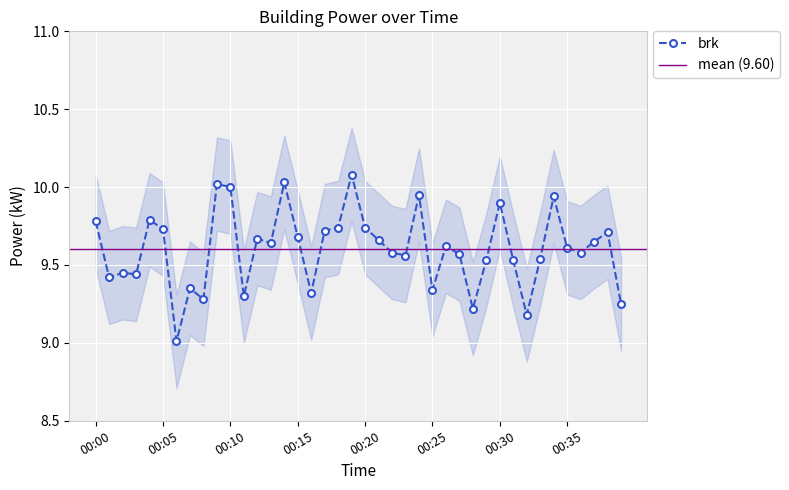

Reading left to right, list all the values displayed in this chart.

00:00=9.8	00:01=9.4	00:02=9.4	00:03=9.4	00:04=9.8	00:05=9.7	00:06=9.0	00:07=9.3	00:08=9.3	00:09=10.0	00:10=10.0	00:11=9.3	00:12=9.7	00:13=9.6	00:14=10.0	00:15=9.7	00:16=9.3	00:17=9.7	00:18=9.7	00:19=10.1	00:20=9.7	00:21=9.7	00:22=9.6	00:23=9.6	00:24=9.9	00:25=9.3	00:26=9.6	00:27=9.6	00:28=9.2	00:29=9.5	00:30=9.9	00:31=9.5	00:32=9.2	00:33=9.5	00:34=9.9	00:35=9.6	00:36=9.6	00:37=9.7	00:38=9.7	00:39=9.2